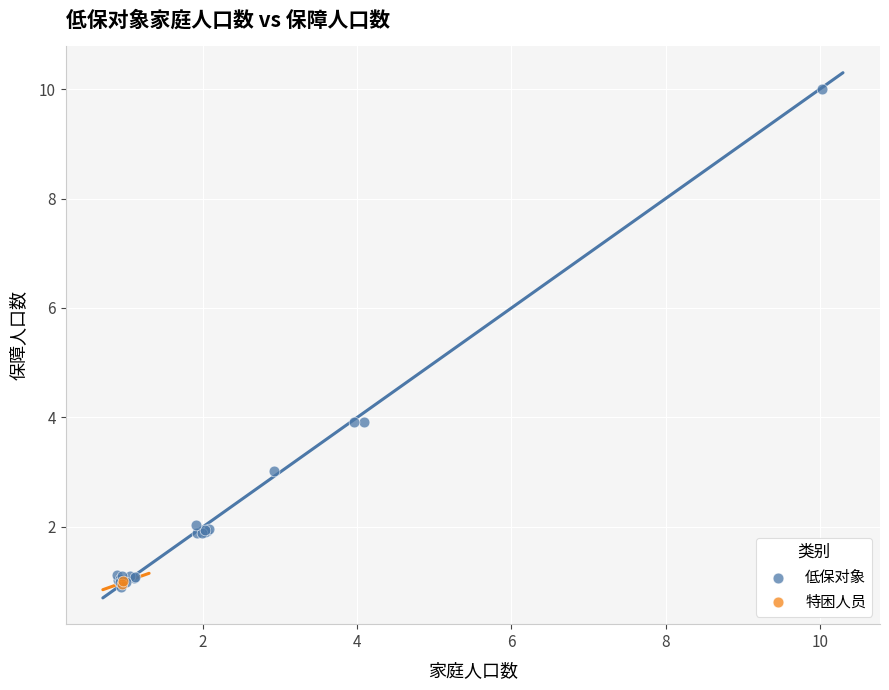

What are all the series names shown in the legend?

低保对象, 特困人员